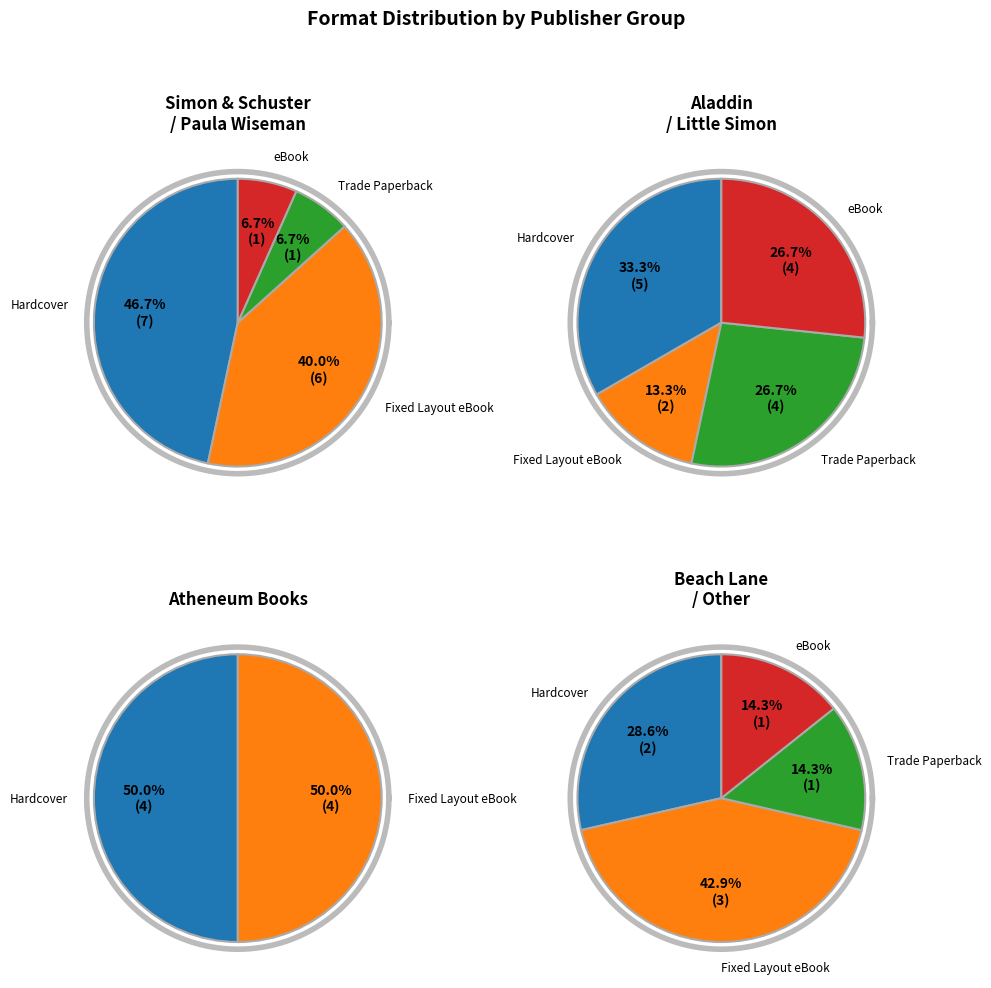

To the nearest percent, what percentage of the pie is eBook?

13%